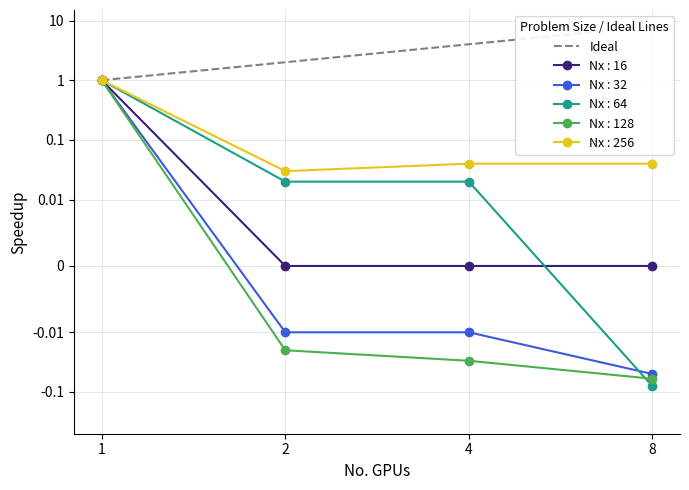

What is the change in value from 2 to 4?

+2